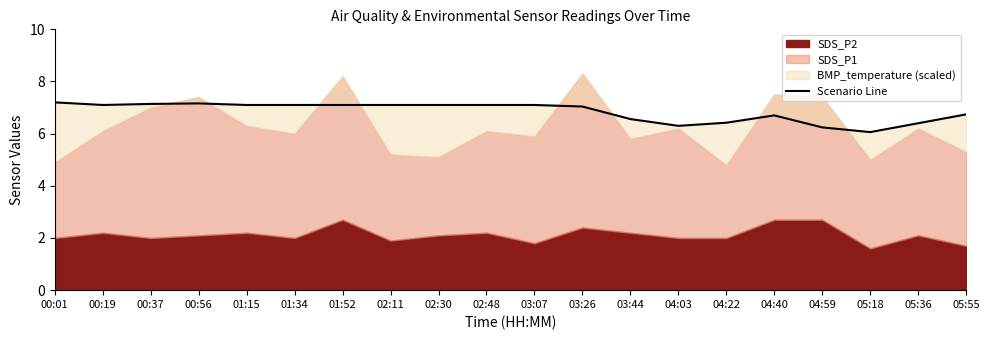

What is the difference between the maximum and minimum values?

1.1